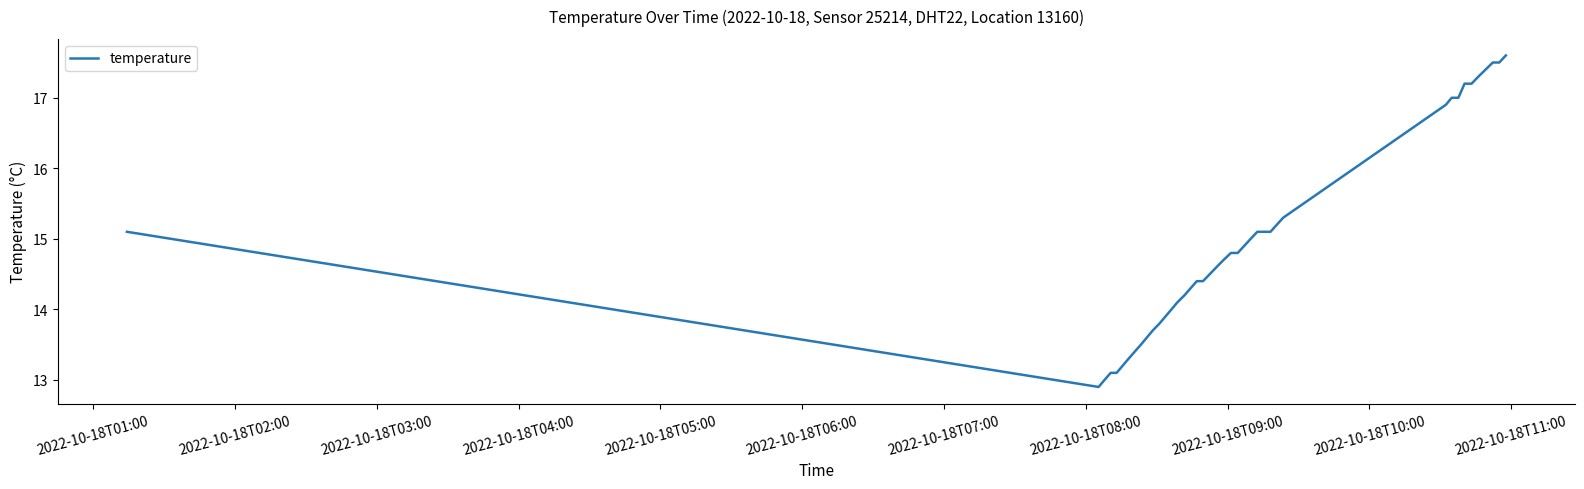

How many lines are shown in the chart?

1